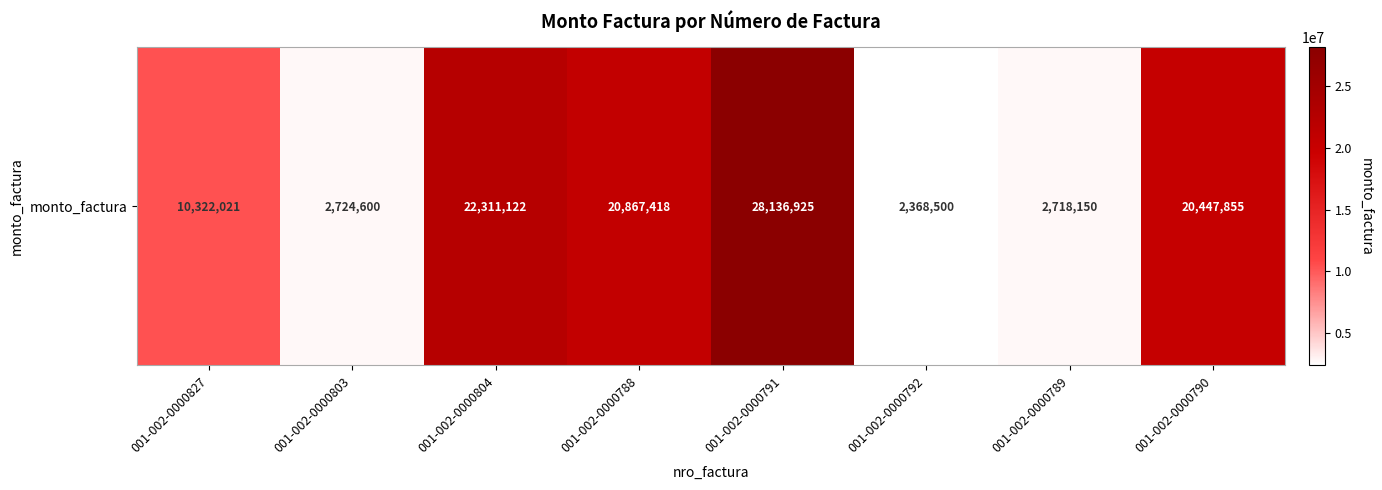

Rank the categories by value from highest to lowest.

001-002-0000791, 001-002-0000804, 001-002-0000788, 001-002-0000790, 001-002-0000827, 001-002-0000803, 001-002-0000789, 001-002-0000792